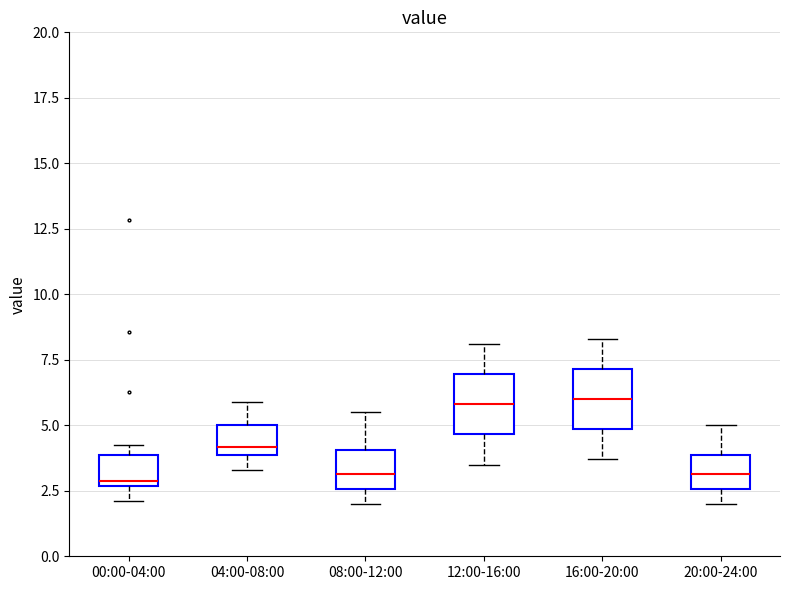

Reading left to right, transcribe this box plot: for each box, give where its median line is, the range the box spans, and where its two whiskers end, as read against the y-axis. The values are not printed on the chart, so give them approximately, as read against the axis.

00:00-04:00: median 3.0, box 2.5 to 4.0, whiskers 2.0 to 4.0 (just above the box's upper edge)
04:00-08:00: median 4.0 (just above the box's lower edge), box 4.0 to 5.0, whiskers 3.5 to 6.0
08:00-12:00: median 3.0, box 2.5 to 4.0, whiskers 2.0 to 5.5
12:00-16:00: median 6.0, box 4.5 to 7.0, whiskers 3.5 to 8.0
16:00-20:00: median 6.0, box 5.0 to 7.0, whiskers 3.5 to 8.5
20:00-24:00: median 3.0, box 2.5 to 4.0, whiskers 2.0 to 5.0